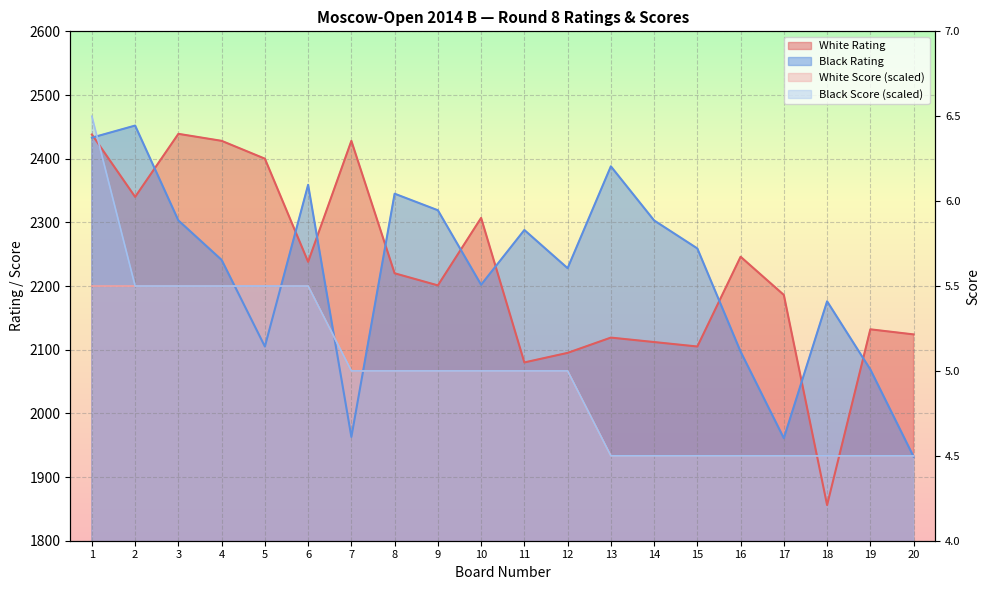

How many data points in White Rating are less than 2220?

10